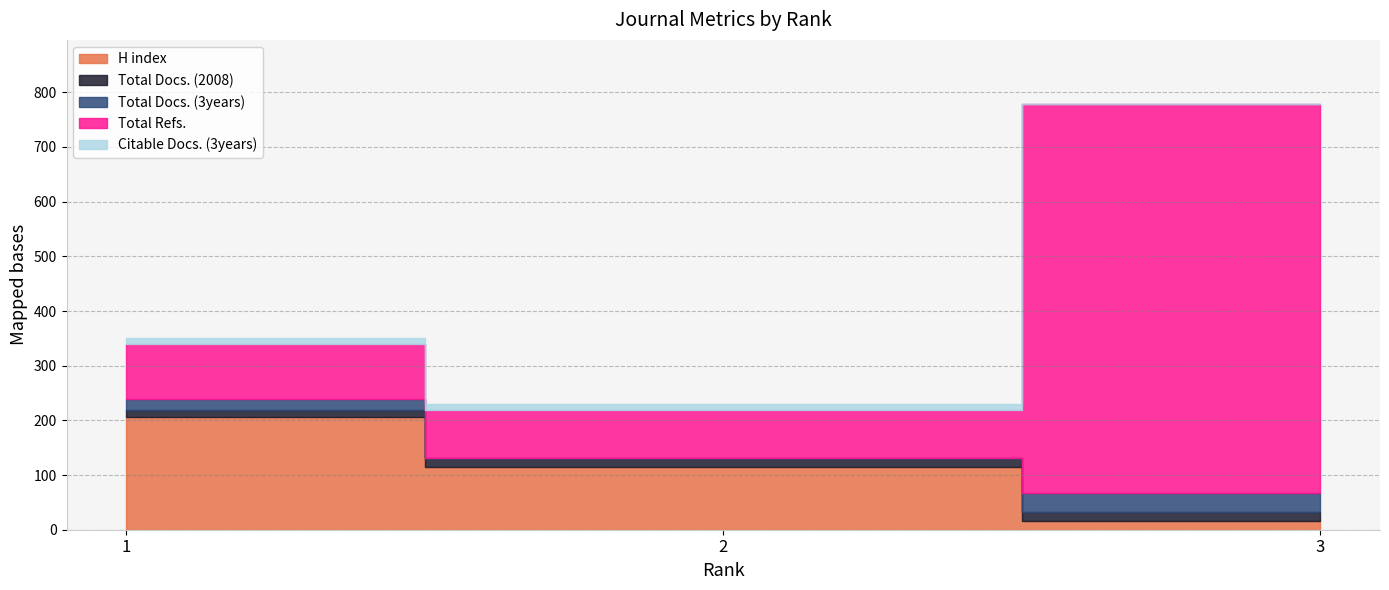

What are all the series names shown in the legend?

H index, Total Docs. (2008), Total Docs. (3years), Total Refs., Citable Docs. (3years)